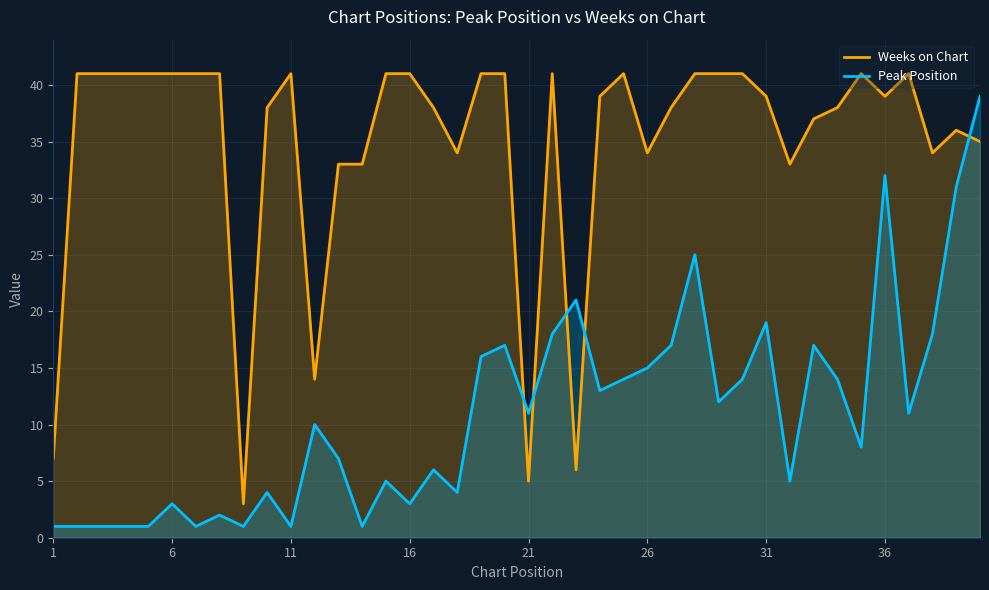

What is the greatest value displayed?

41